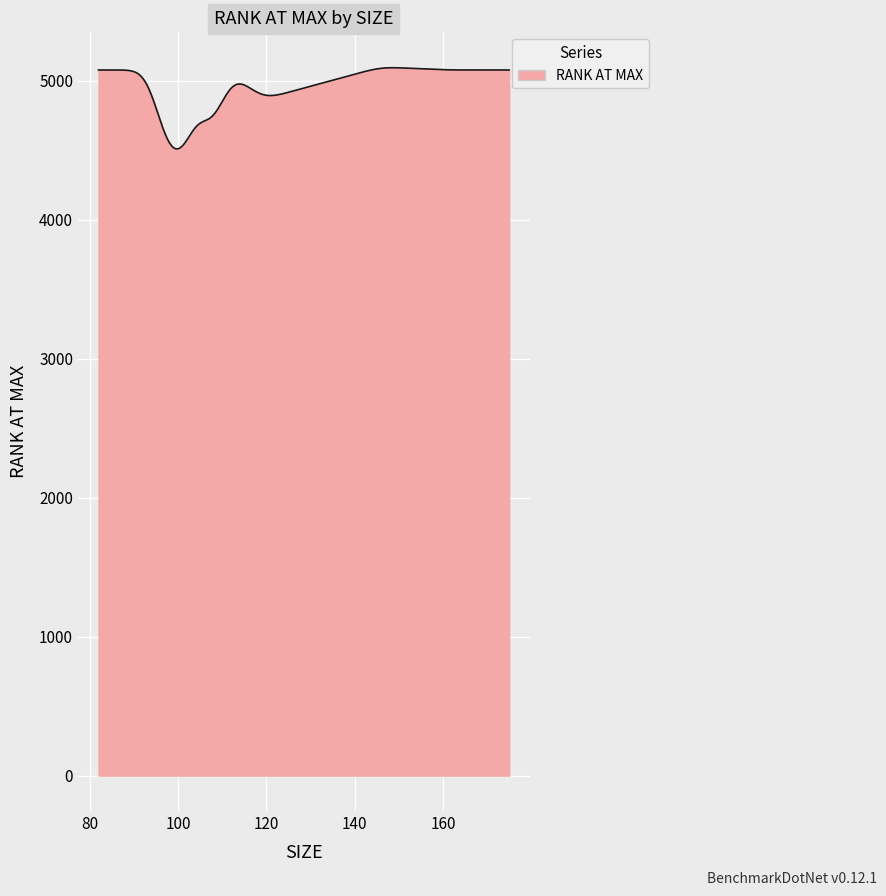

What is the greatest value displayed?

5093.3